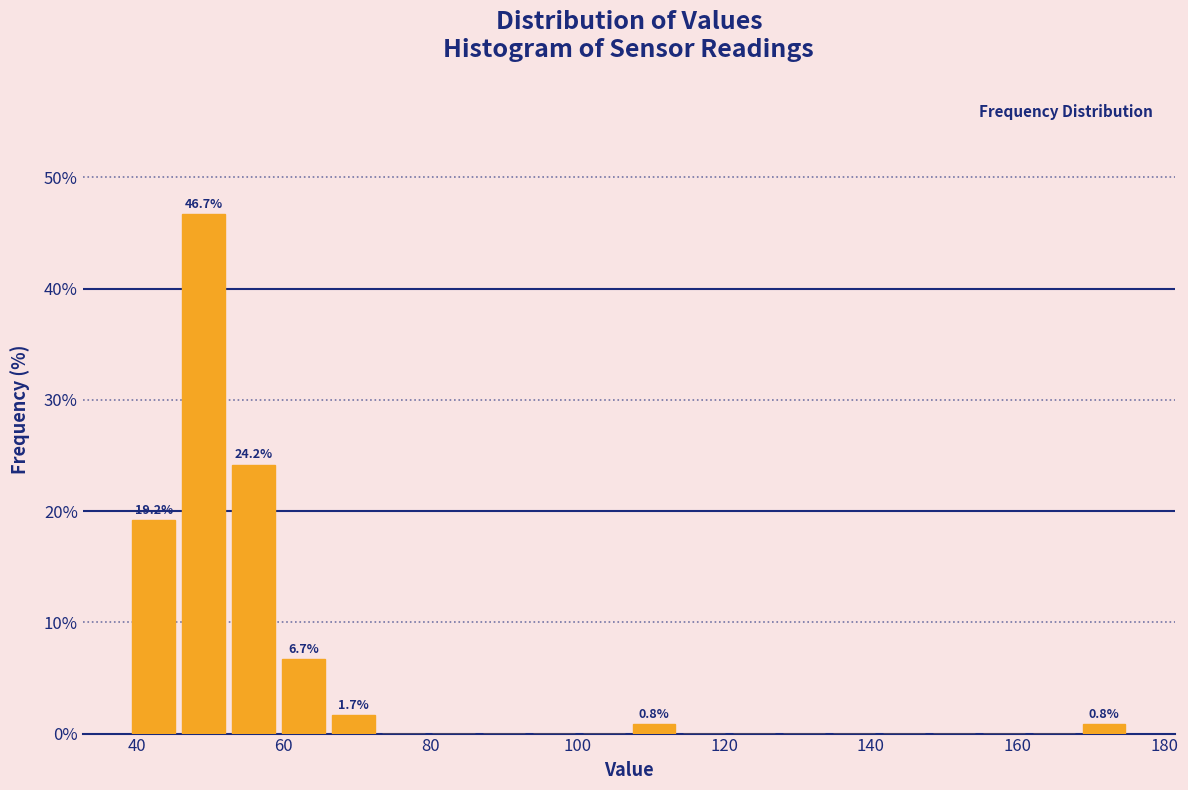

Read against the x-axis, roughly where is the centre of the tallest bar?

50